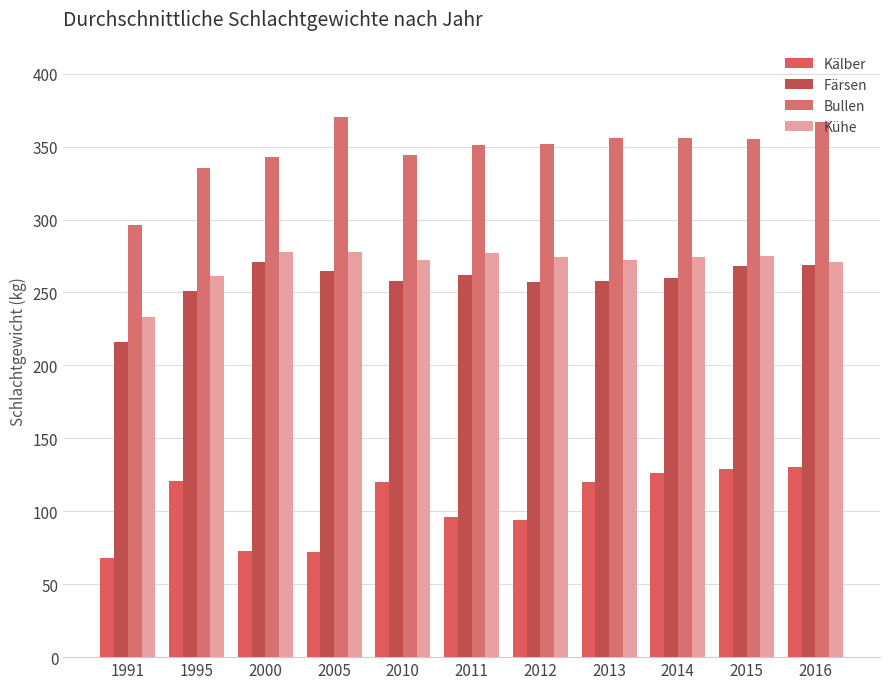

What is the minimum value shown in the chart?

68